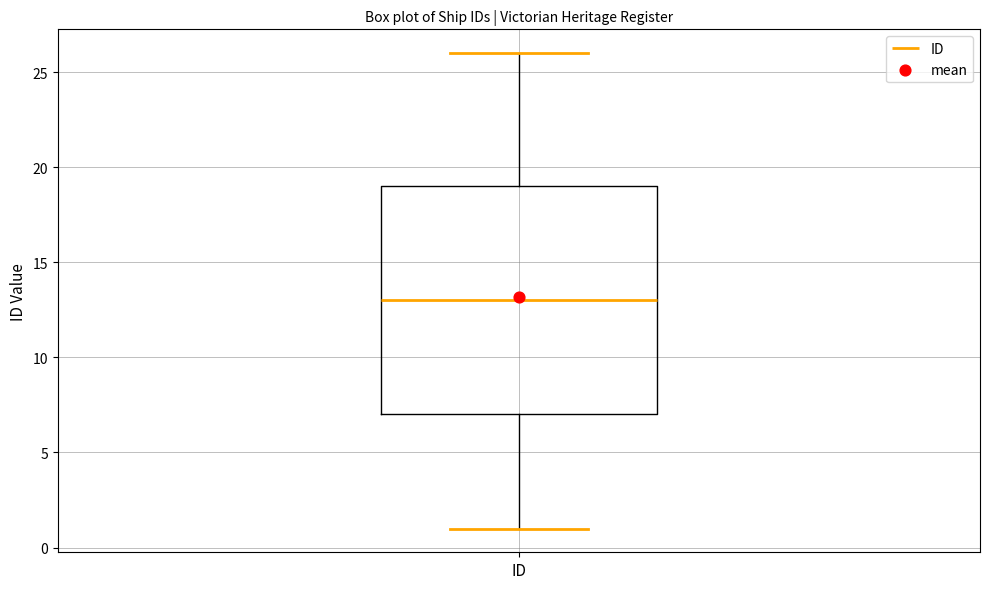

Transcribe this box plot: give where the median line is, the range the box spans, and where the two whiskers end, as read against the y-axis. The values are not printed on the chart, so give them approximately, as read against the axis.

median 13, box 7 to 19, whiskers 1 to 26